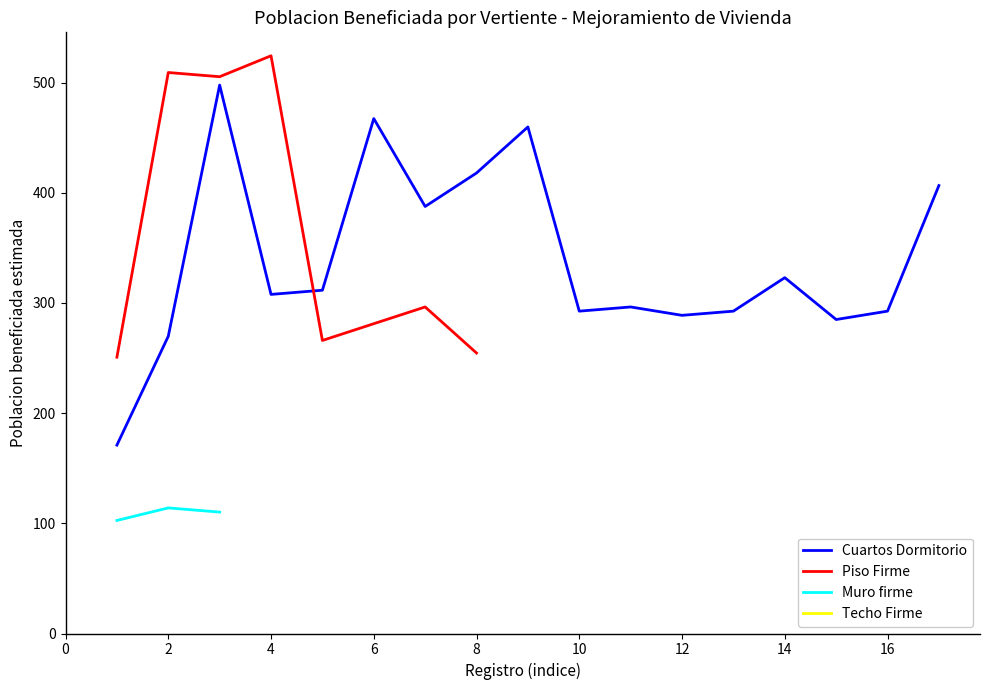

At which label is Cuartos Dormitorio closest to 334?

14